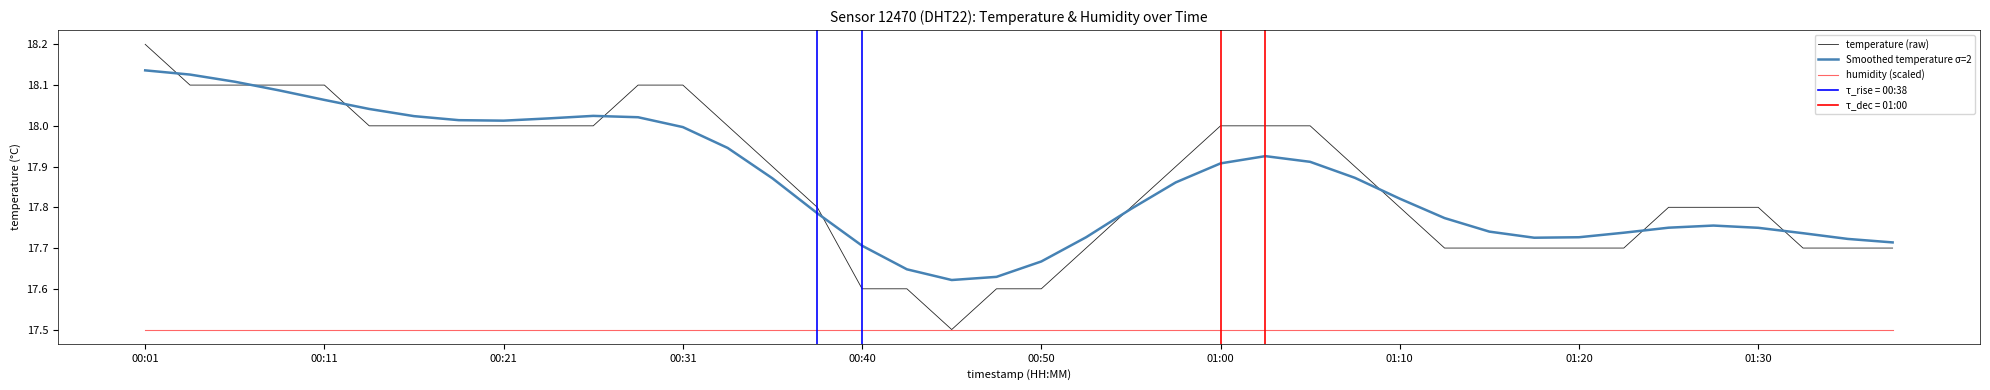

Reading left to right, transcribe all the data shown in this chart.

temperature (raw): 18.2	18.1	18.1	18.1	18.1	18.0	18.0	18.0	18.0	18.0	18.0	18.1	18.1	18.0	17.9	17.8	17.6	17.6	17.5	17.6	17.6	17.7	17.8	17.9	18.0	18.0	18.0	17.9	17.8	17.7	17.7	17.7	17.7	17.7	17.8	17.8	17.8	17.7	17.7	17.7
Smoothed temperature σ=2: 18.1	18.1	18.1	18.1	18.1	18.0	18.0	18.0	18.0	18.0	18.0	18.0	18.0	17.9	17.9	17.8	17.7	17.6	17.6	17.6	17.7	17.7	17.8	17.9	17.9	17.9	17.9	17.9	17.8	17.8	17.7	17.7	17.7	17.7	17.7	17.8	17.7	17.7	17.7	17.7
humidity (scaled): 17.5	17.5	17.5	17.5	17.5	17.5	17.5	17.5	17.5	17.5	17.5	17.5	17.5	17.5	17.5	17.5	17.5	17.5	17.5	17.5	17.5	17.5	17.5	17.5	17.5	17.5	17.5	17.5	17.5	17.5	17.5	17.5	17.5	17.5	17.5	17.5	17.5	17.5	17.5	17.5